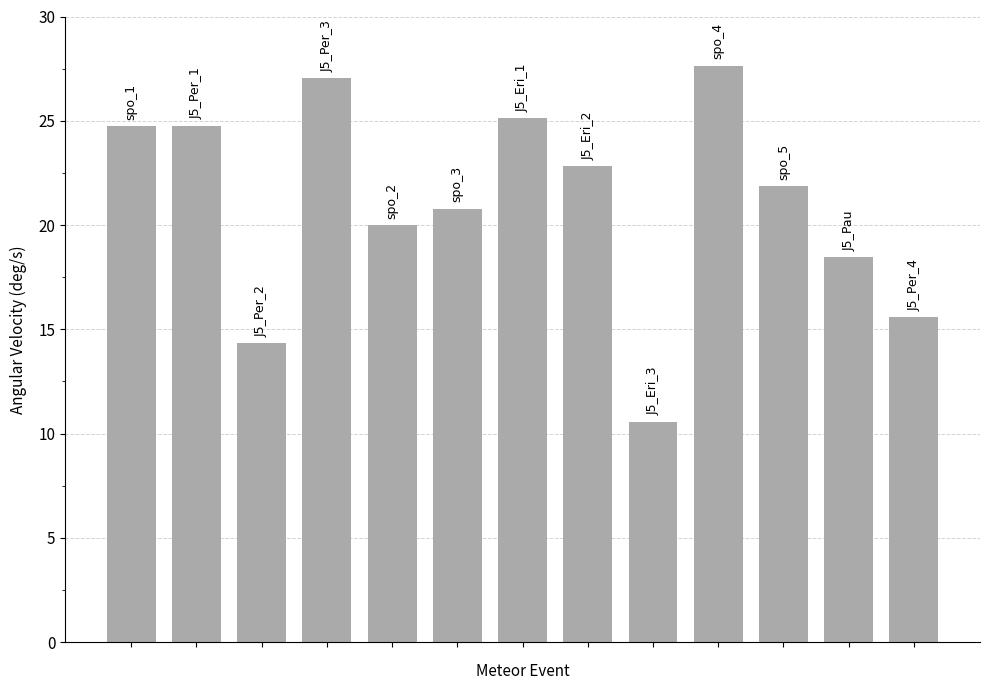

What is the smallest value displayed?

10.6